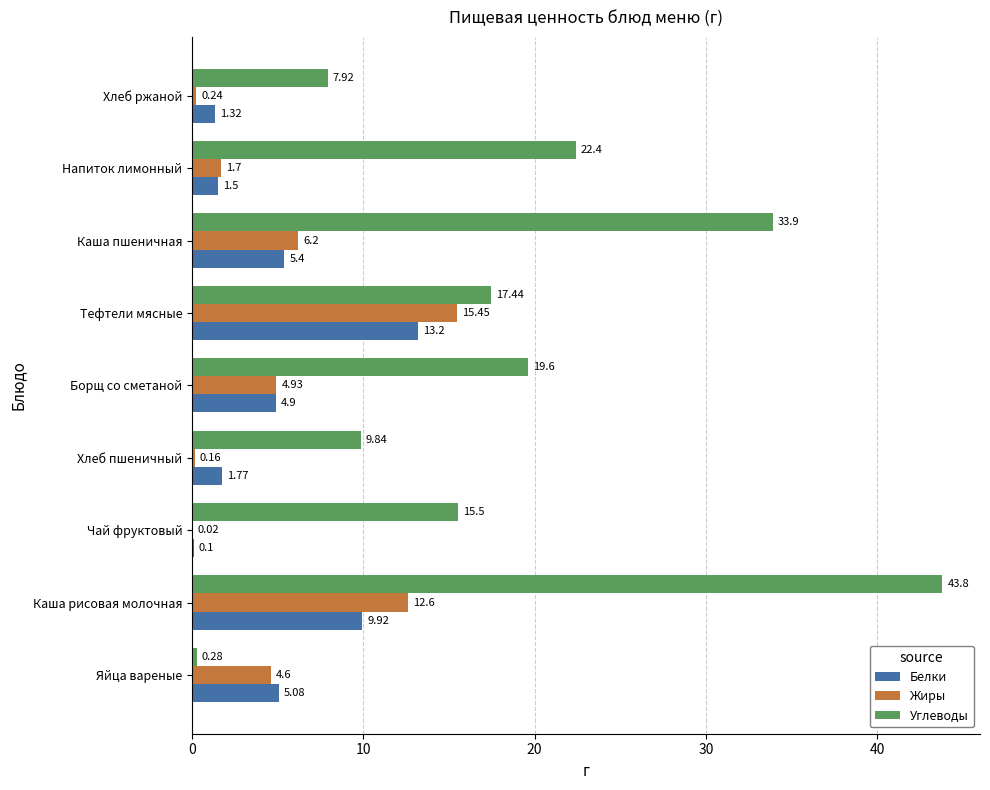

How many series are shown in this chart?

3